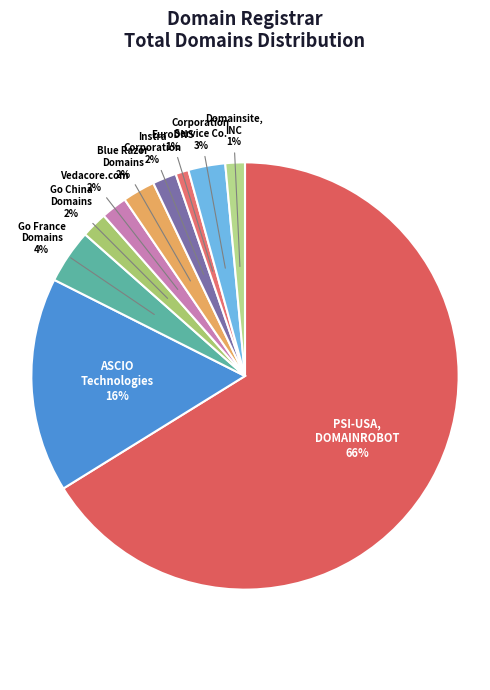

Count the number of slices in the pie.

10